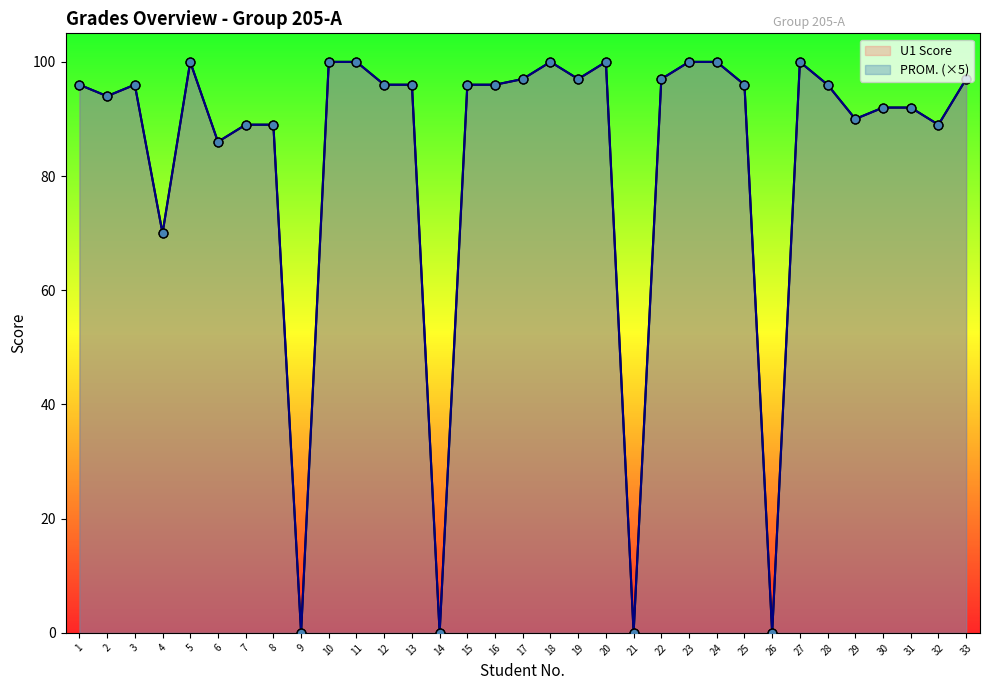

At how many categories does at least one series exceed 76?

28